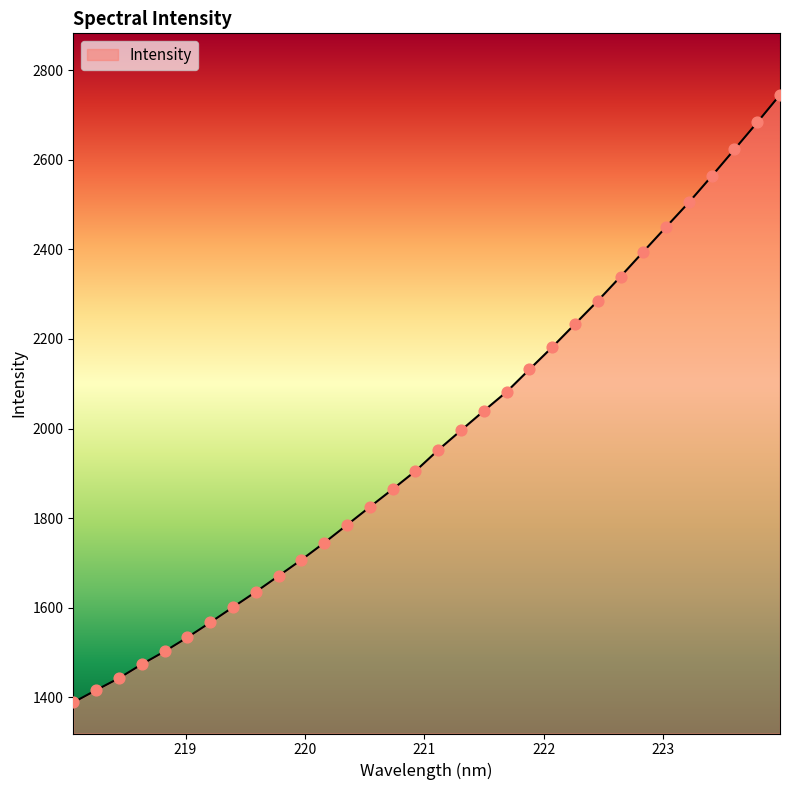

What is the maximum value shown in the chart?

2745.5